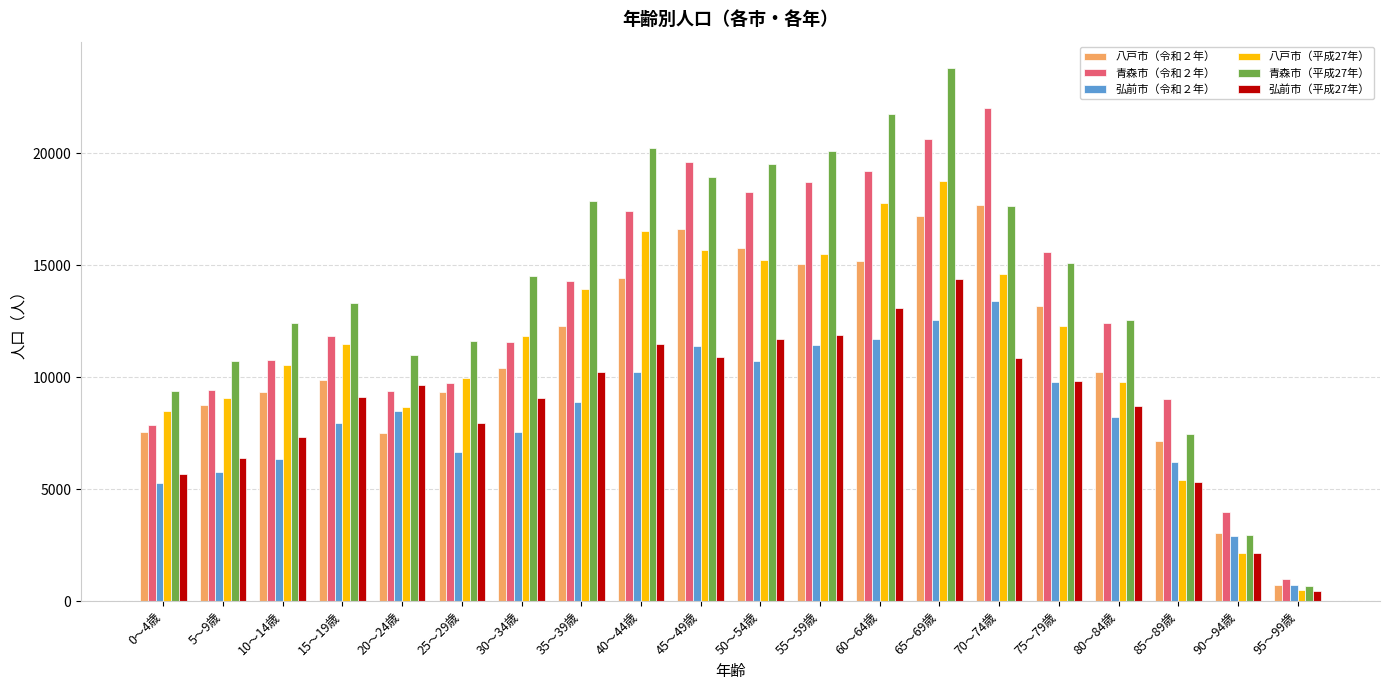

Where does the 青森市（令和２年） series first go above 12409?

35～39歳